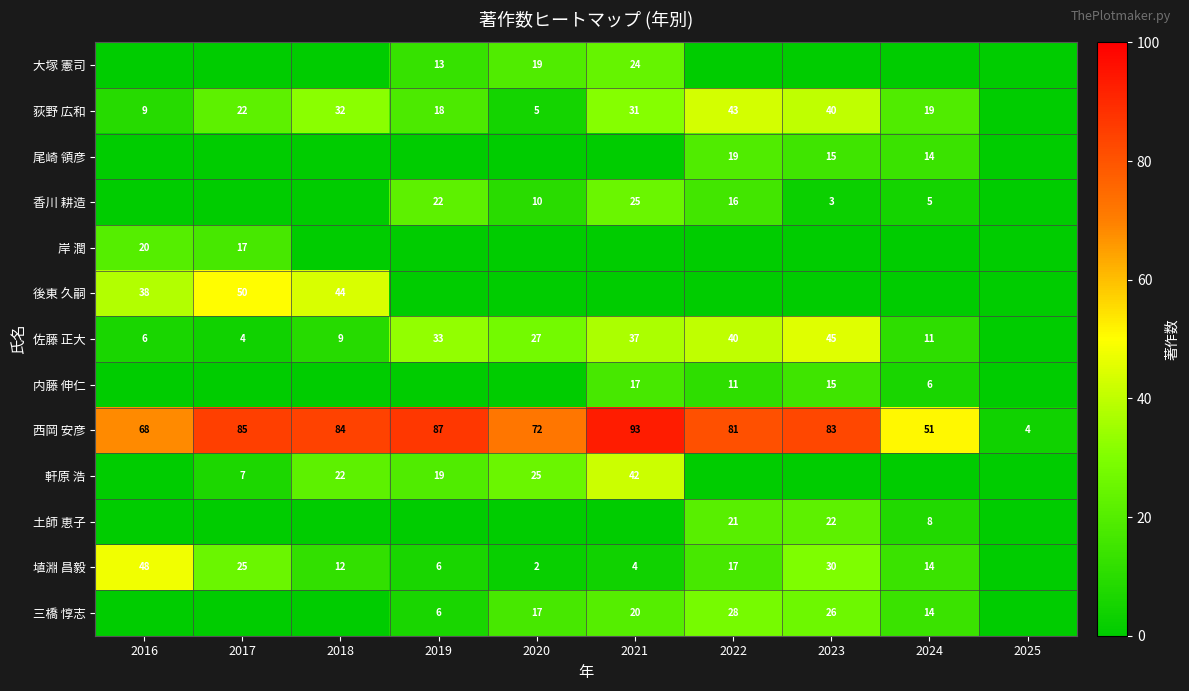

True or false: 軒原 浩 has a value of 25 at 2020.

True